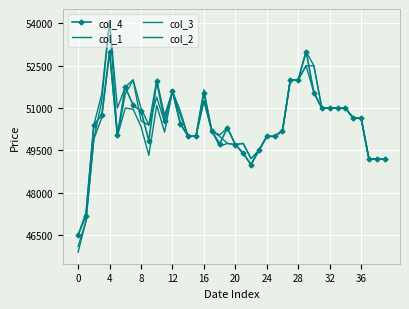

Reading right to left, transcribe all the data shown in this chart.

col_4: 49200	49200	49200	50650	50650	51000	51000	51000	51000	51550	53000	52000	52000	50200	50000	50000	49500	49000	49400	49710	50300	49740	50200	51540	50010	50000	50450	51600	50540	51950	49850	50900	51100	51750	50050	53000	50750	50400	47190	46510
col_1: 49200	49200	49200	50650	50650	51000	51000	51000	51000	52500	52500	52000	52000	50200	50000	50000	49500	49210	49750	49710	49750	50000	50200	51260	50010	50000	50750	51600	50500	51390	50400	50550	52000	51500	50010	54100	51250	49900	47000	46100
col_3: 49200	49200	49200	50650	50650	51000	51000	51000	51000	51550	52500	52000	52000	50200	50000	50000	49500	49000	49400	49710	49750	49650	50200	51260	50010	50000	50450	51600	50150	51100	49330	50350	50960	51000	50010	52960	50650	49900	47000	45900
col_2: 49200	49200	49200	50650	50650	51000	51000	51000	51000	52500	53000	52000	52000	50200	50000	50000	49500	49210	49750	49710	50300	50050	50200	51650	50010	50000	50900	51600	50740	52000	50400	51000	52000	51750	51000	54100	51490	50400	47300	46510